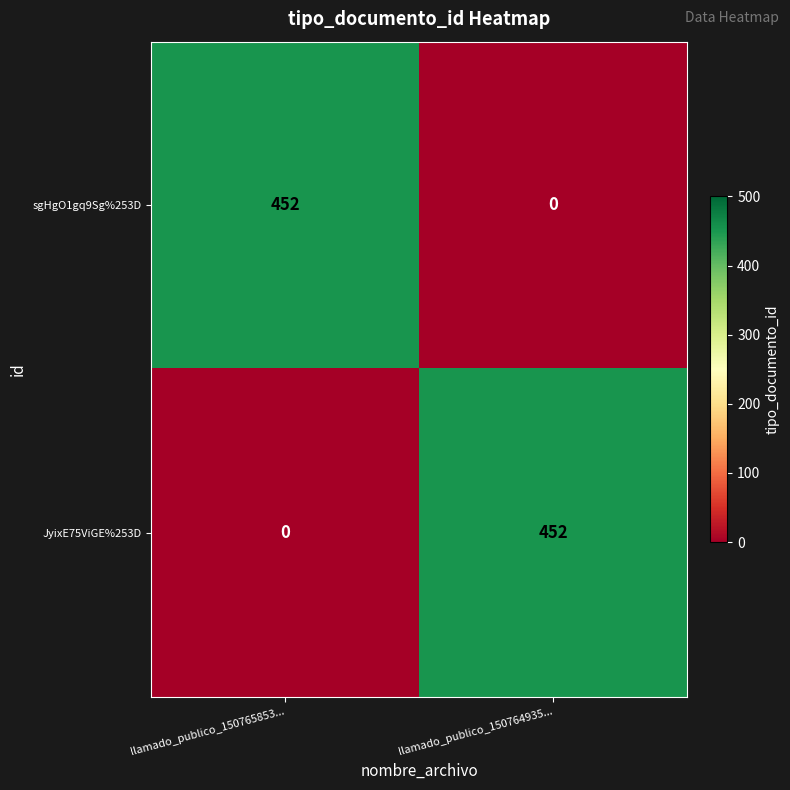

What is the total value across all series at llamado_publico_150765853...?

452